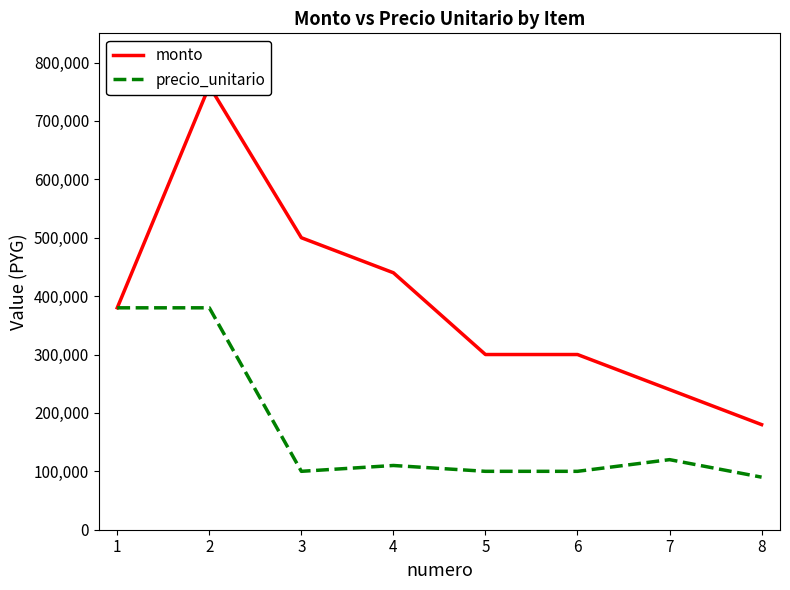

What value does the precio_unitario series have at 6?

100000